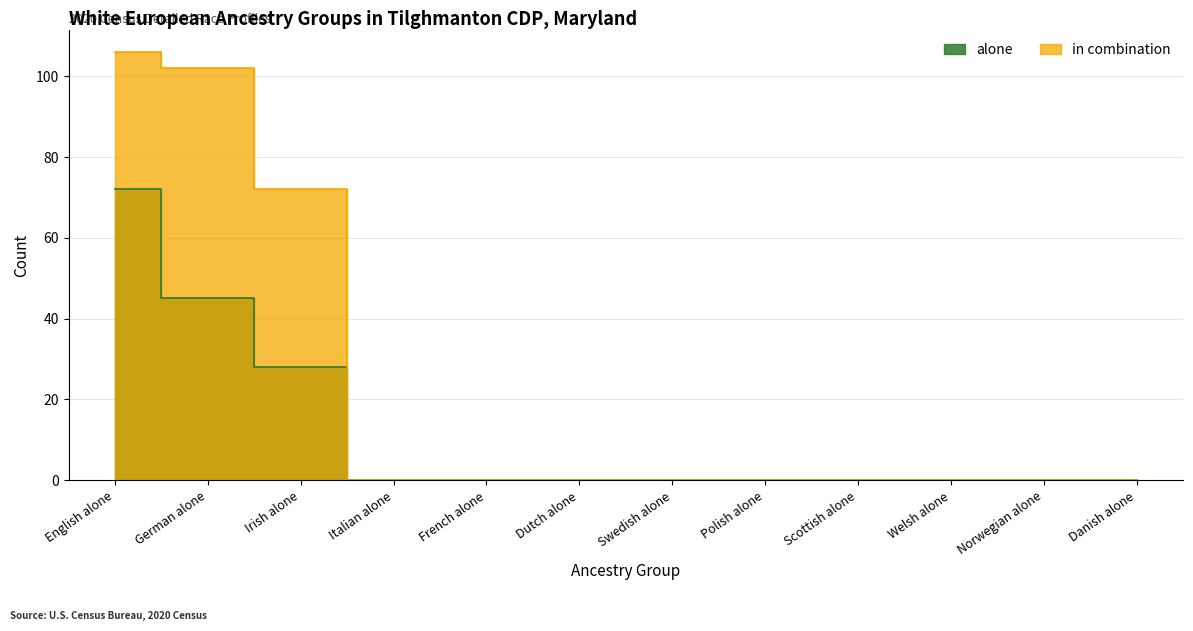

True or false: alone and in combination cross at least once.

False